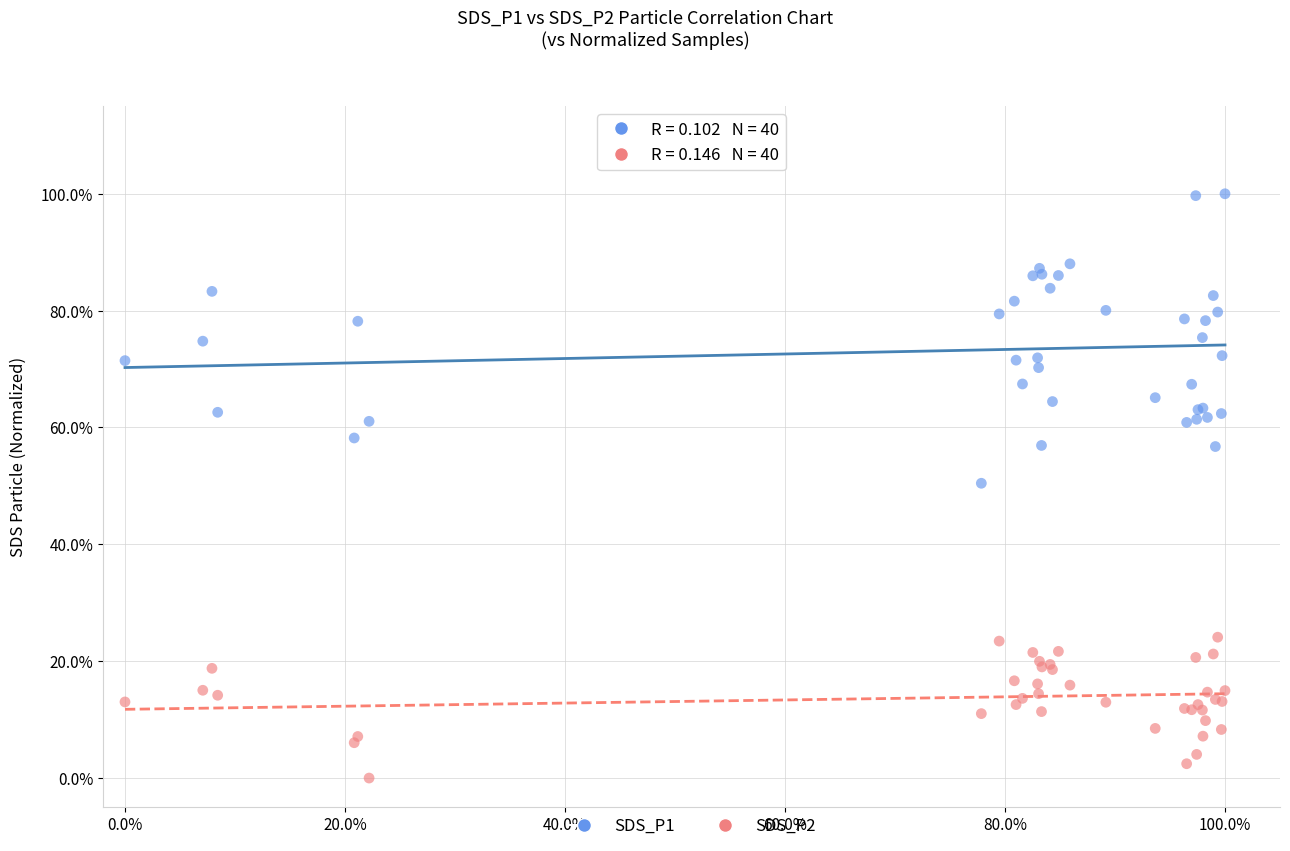

Which series contains the lowest Y value?

SDS_P2